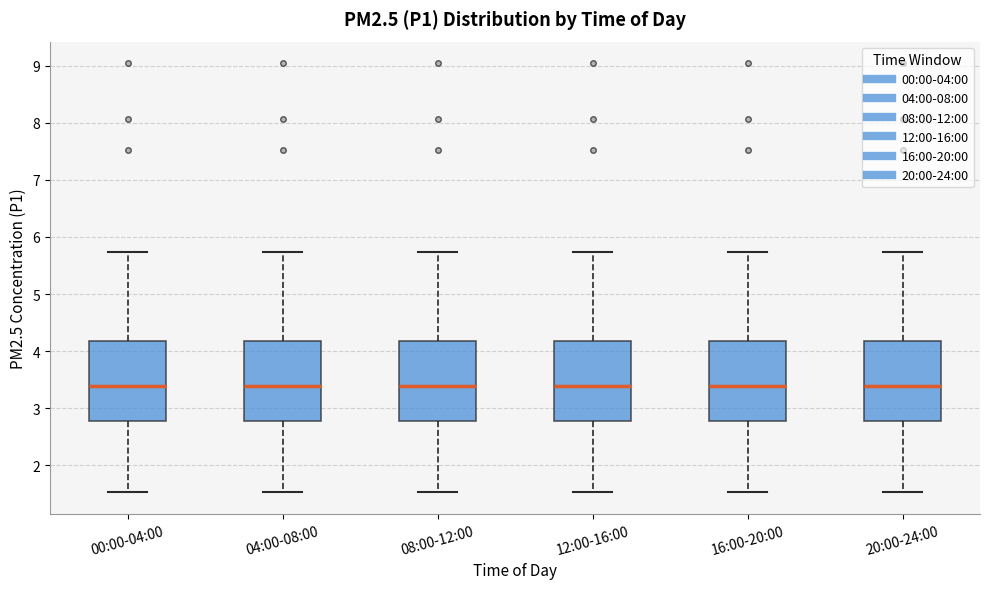

Where is the lower edge of the box for 20:00-24:00 on the y-axis? The values are not printed on the chart, so give them approximately, as read against the axis.

2.8